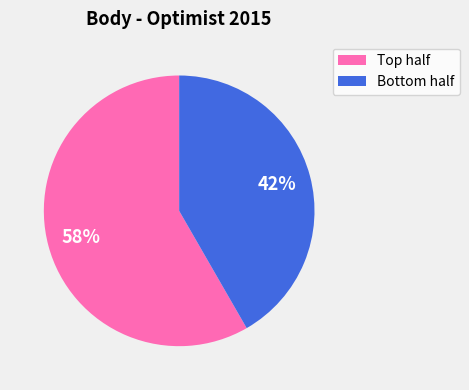

Is there any slice that represents more than half of the pie?

Yes